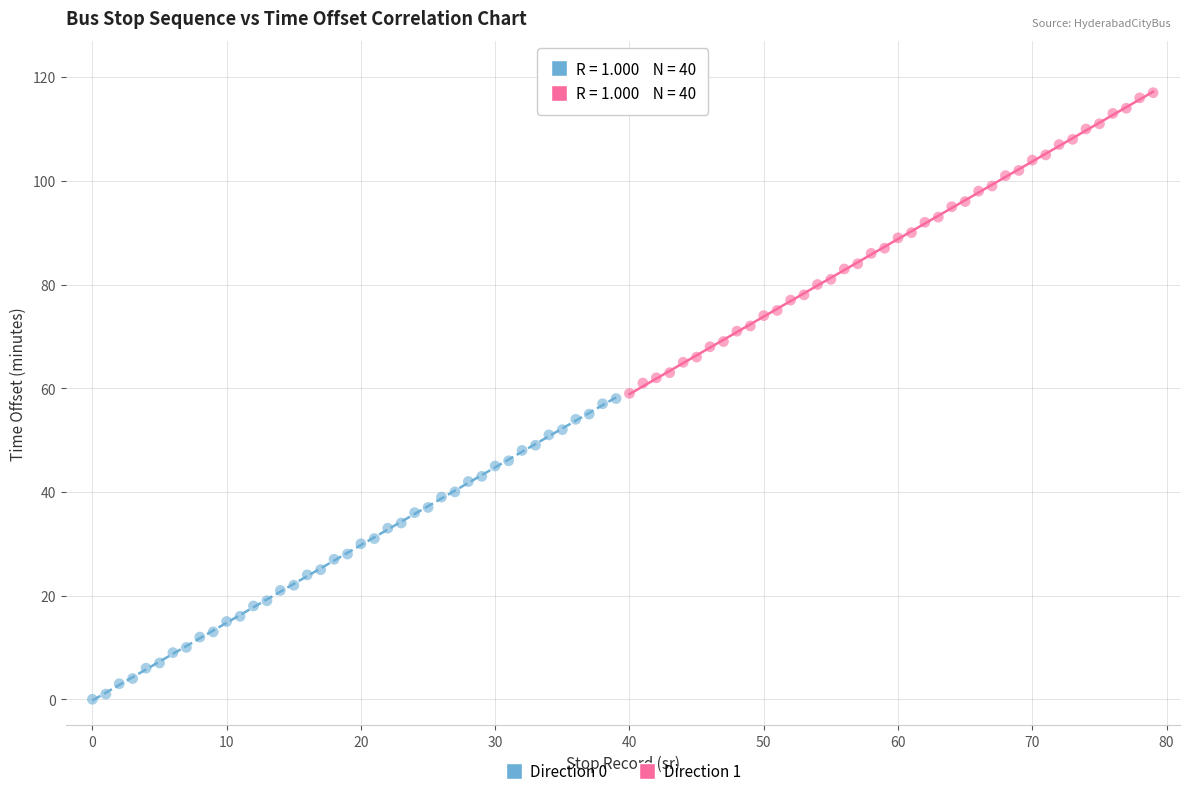

Which series reaches the maximum Y coordinate?

Direction 1